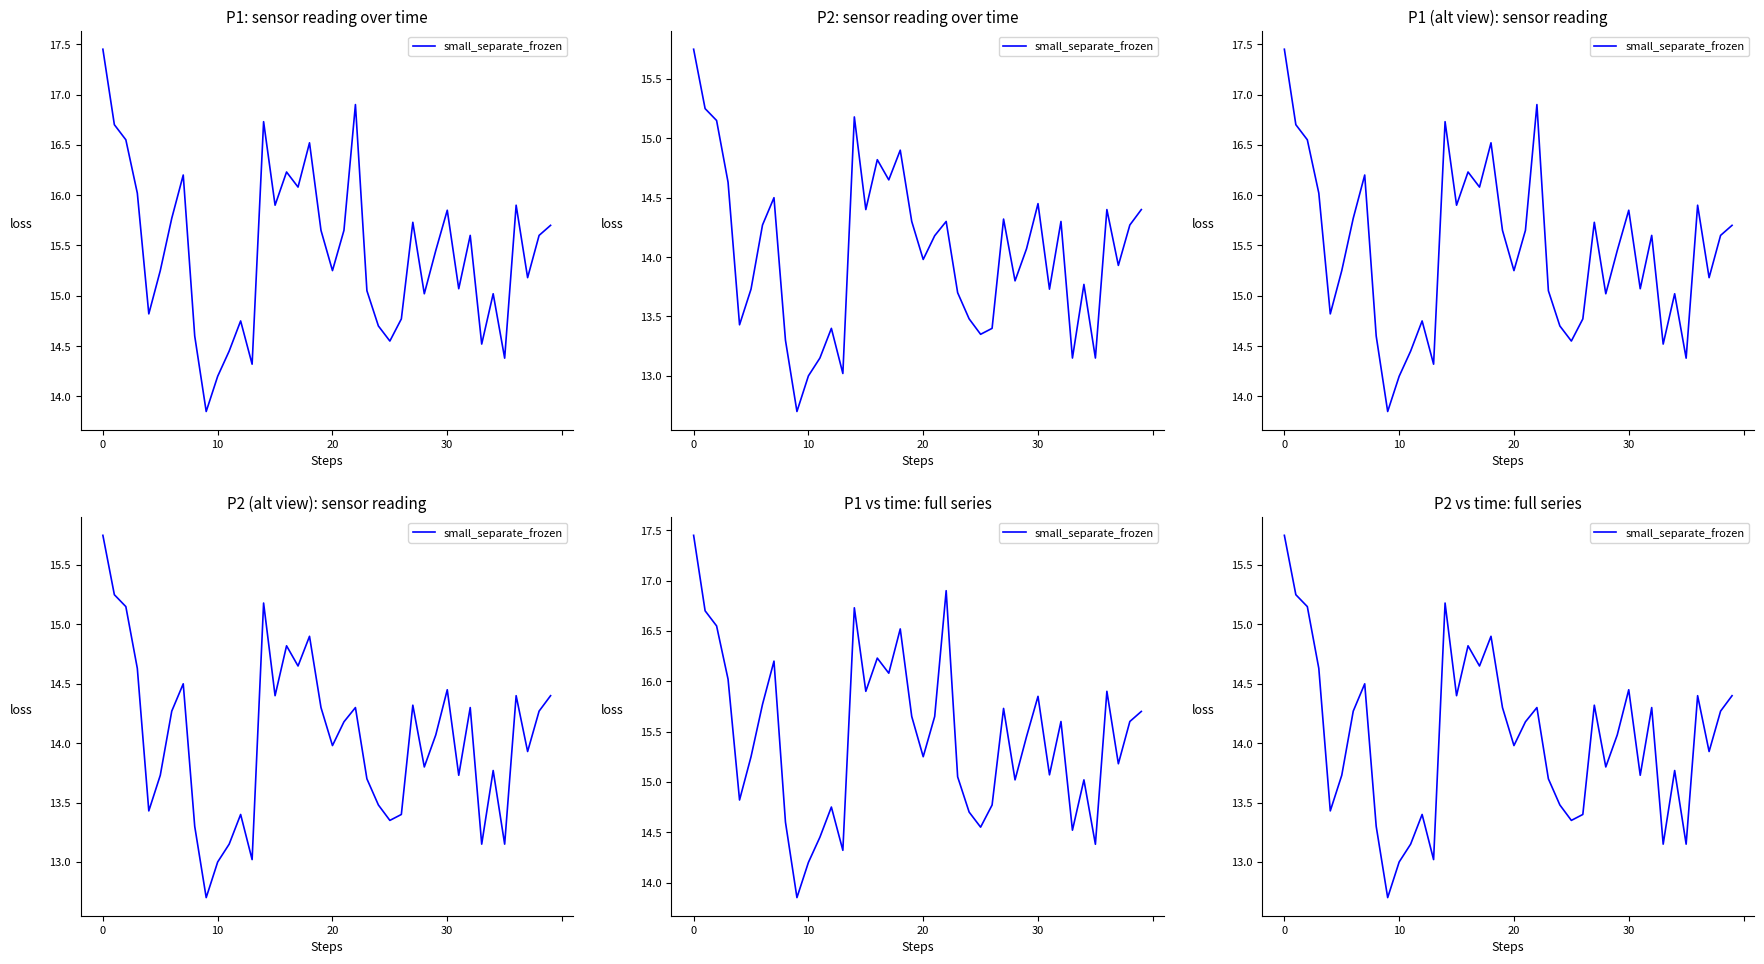

What is the ratio of the value at 25 to the value at 16?

0.9